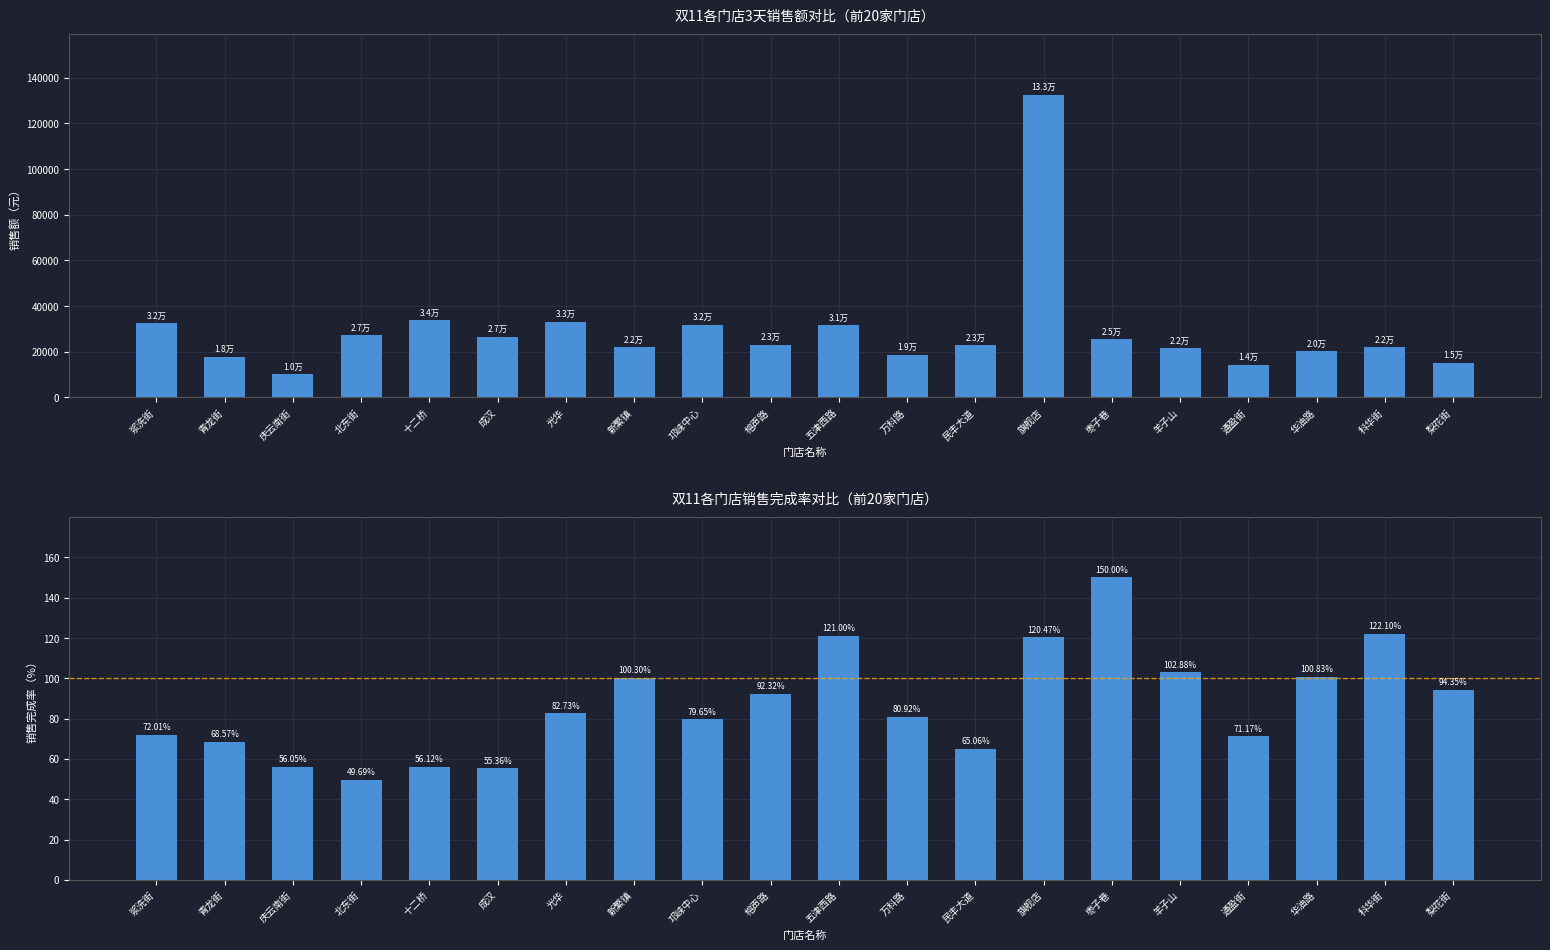

Reading left to right, what are all the values shown in this chart?

销售额: 浆洗街=32403.1	青龙街=17827.0	庆云南街=10089.2	北东街=27328.6	十二桥=33670.2	成汉=26572.1	光华=33090.0	新繁镇=22066.6	邛崃中心=31858.0	榕声路=23080.8	五津西路=31461.0	万科路=18612.7	民丰大道=22772.0	旗舰店=132518.3	枣子巷=25499.6	羊子山=21605.4	通盈街=14234.1	华油路=20165.9	科华街=21977.6	梨花街=15095.6
销售完成率: 浆洗街=72.0	青龙街=68.6	庆云南街=56.1	北东街=49.7	十二桥=56.1	成汉=55.4	光华=82.7	新繁镇=100.3	邛崃中心=79.6	榕声路=92.3	五津西路=121.0	万科路=80.9	民丰大道=65.1	旗舰店=120.5	枣子巷=150.0	羊子山=102.9	通盈街=71.2	华油路=100.8	科华街=122.1	梨花街=94.3